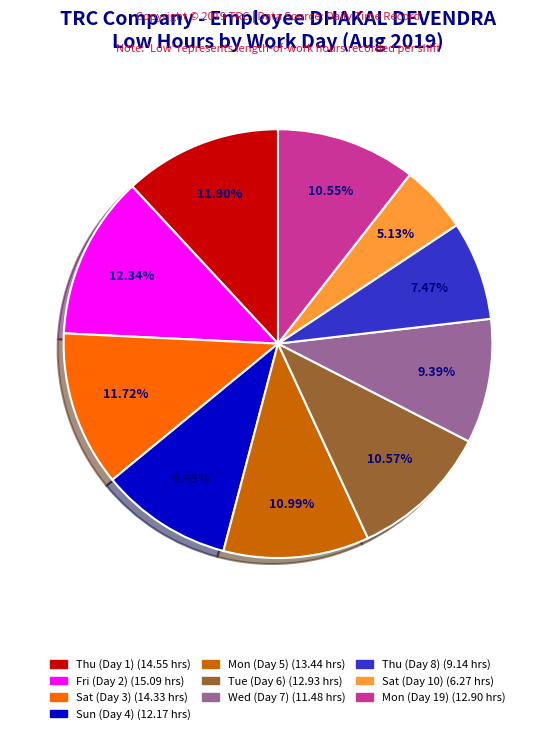

Is there any slice that represents more than half of the pie?

No